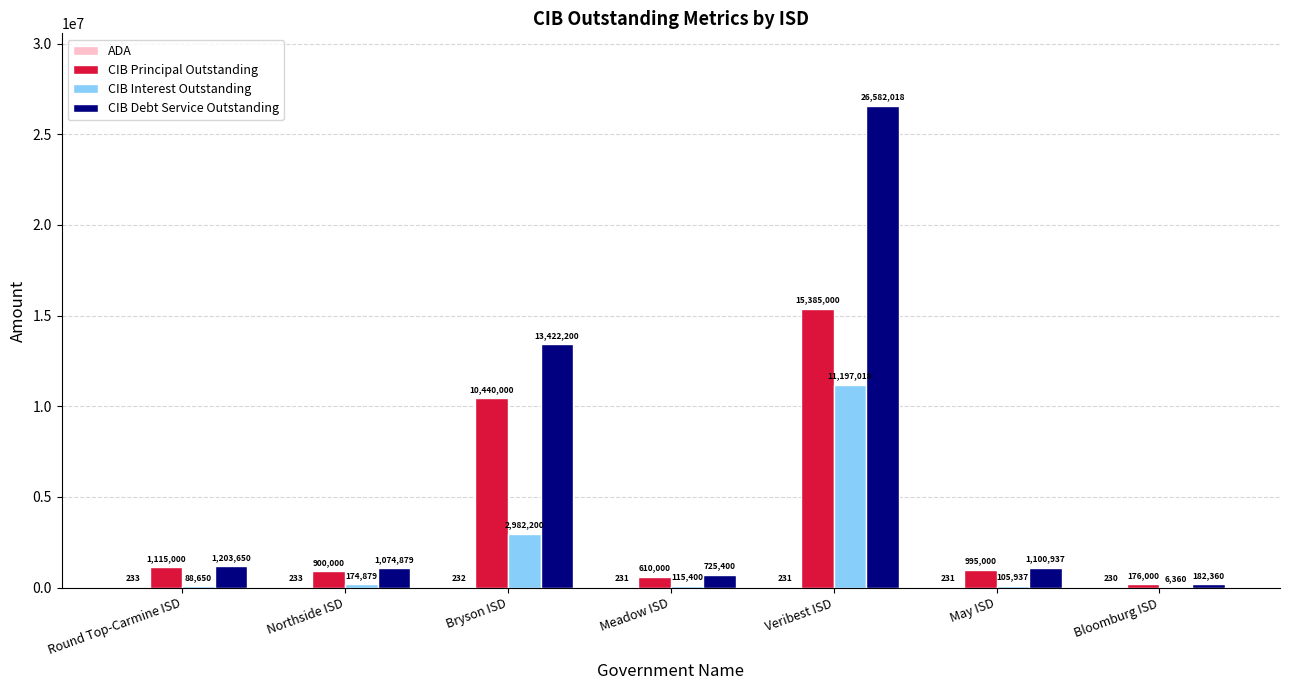

What is the total value across all series at Northside ISD?

2149991.1